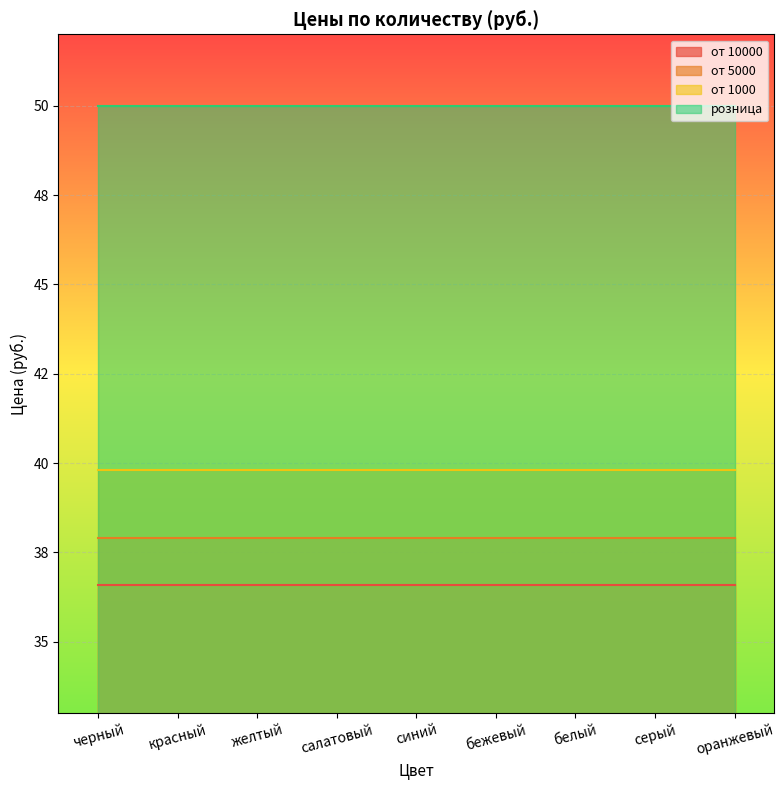

What are all the series names shown in the legend?

от 10000, от 5000, от 1000, розница